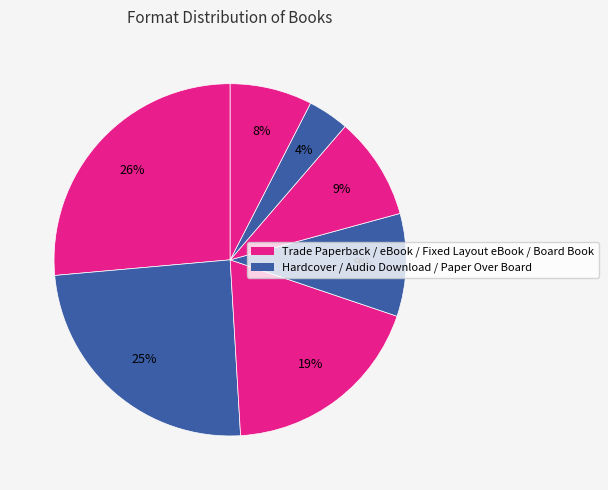

Does any single category account for the majority?

No